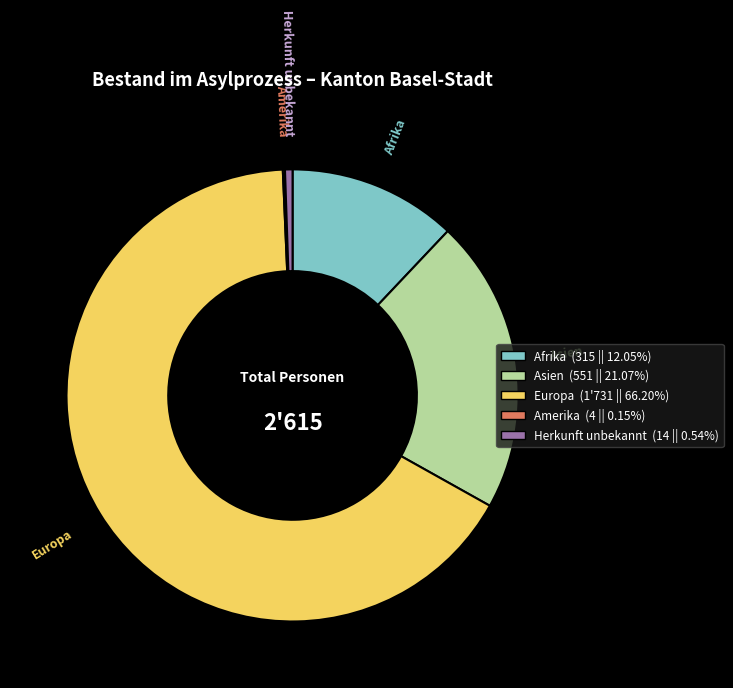

Is there a majority slice in this chart?

Yes